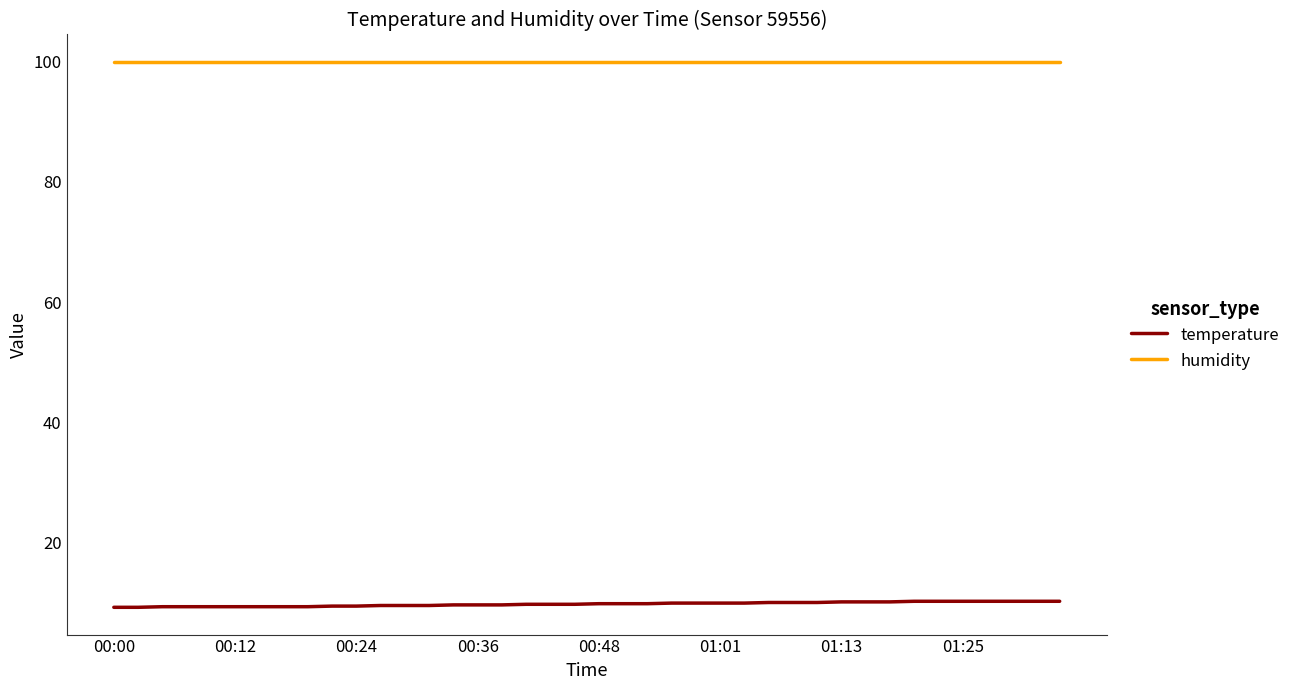

What is the maximum value for humidity?

99.9